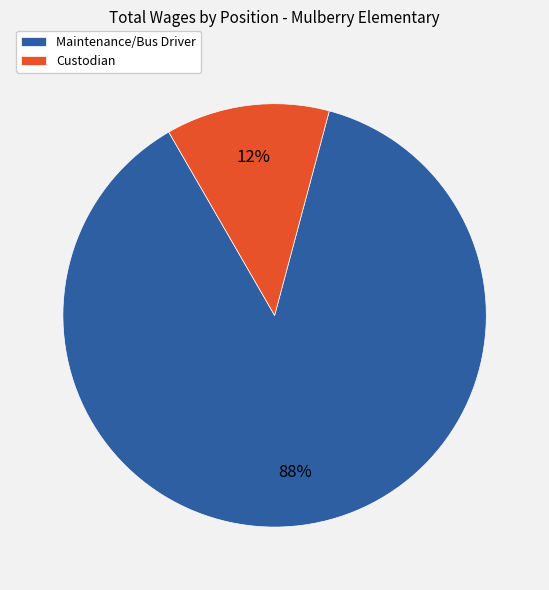

Combined, do Maintenance/Bus Driver and Custodian account for over 50%?

Yes